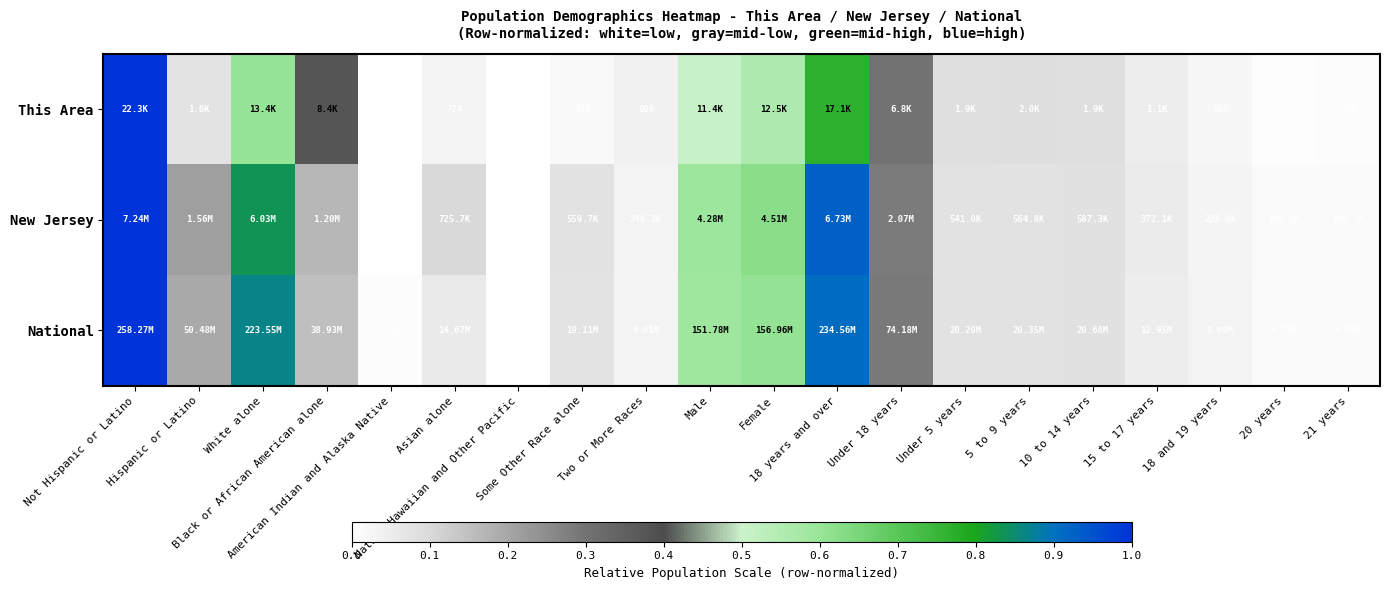

Rank the series by their maximum value, from lowest to highest.

This Area, New Jersey, National